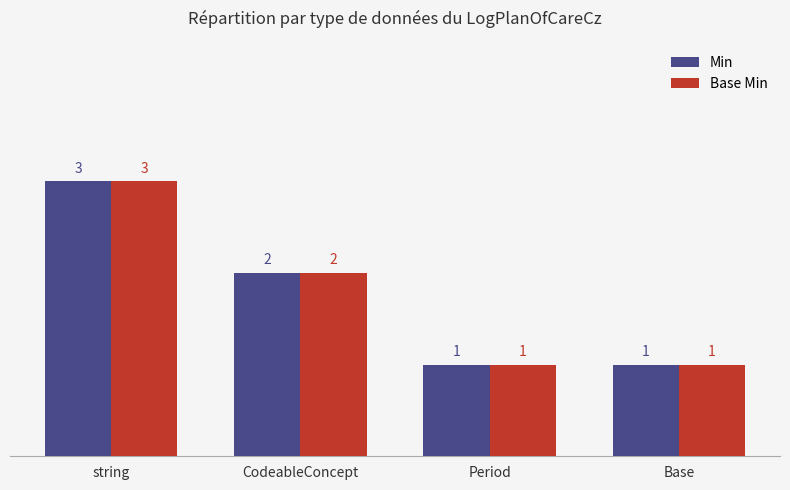

Is it true that Base Min equals 3 at CodeableConcept?

False